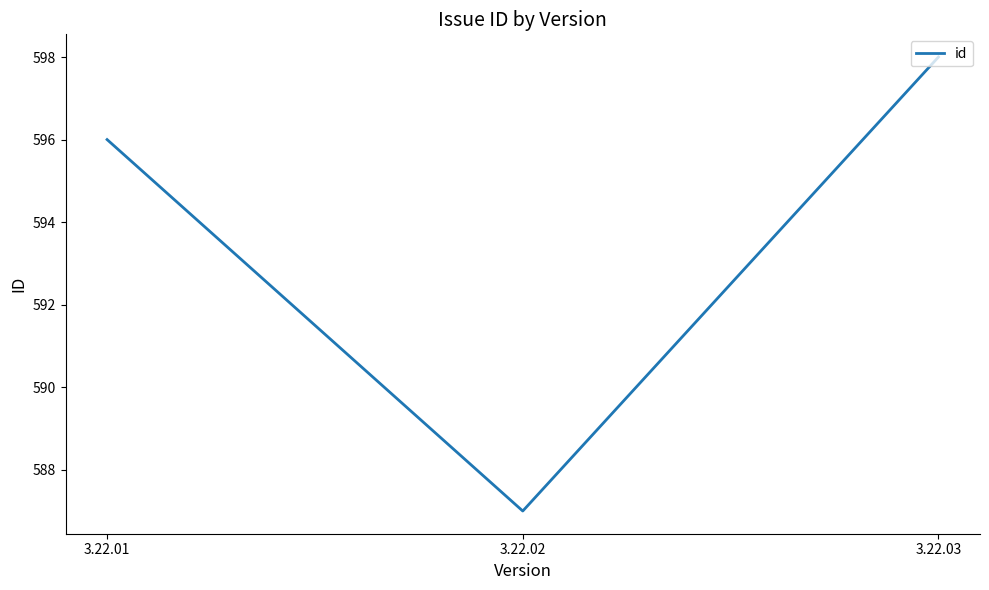

The chart shows a value of 1049 at 3.22.03. True or false?

False